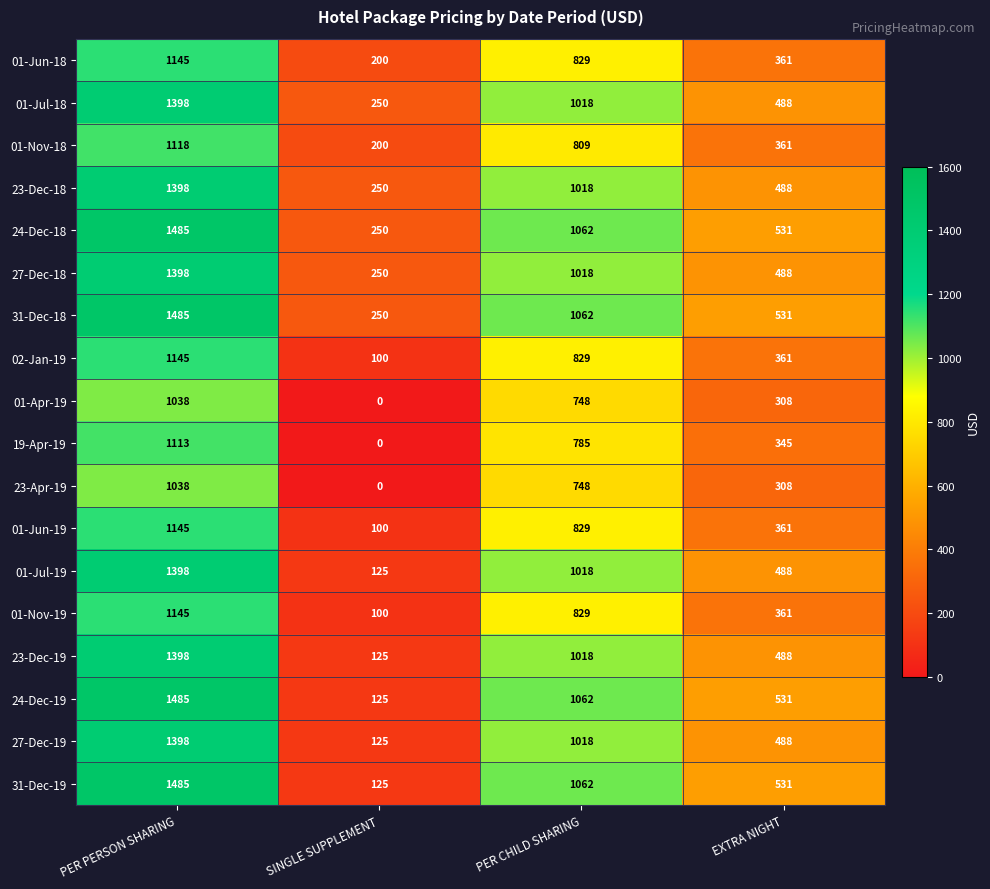

What is the difference between the highest and lowest values at PER PERSON SHARING?

447